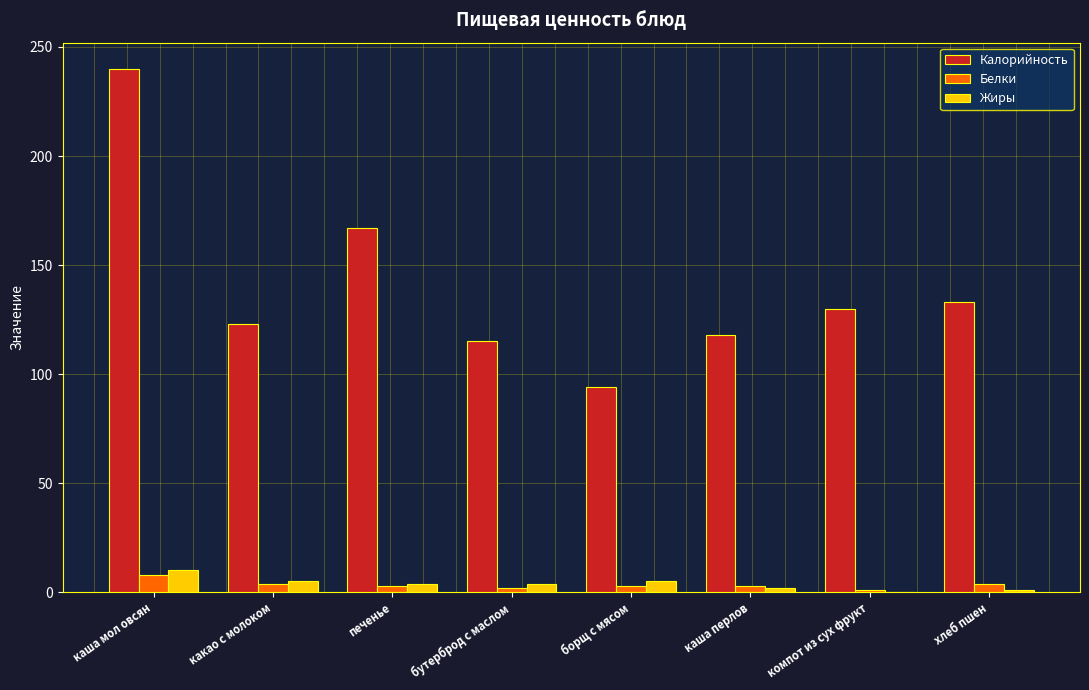

Which series has the widest spread of values?

Калорийность